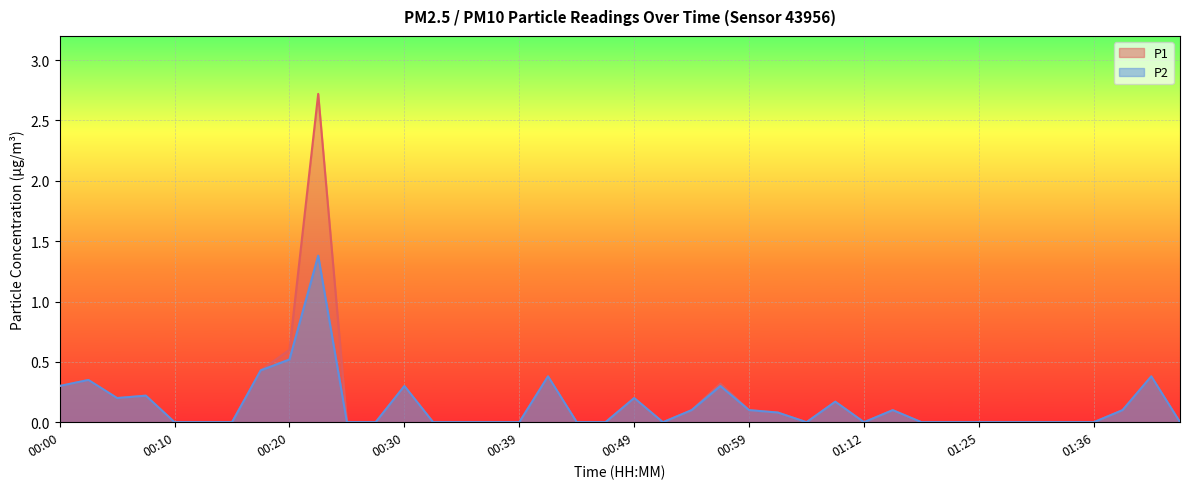

Which category has the lowest value across all series?

00:10